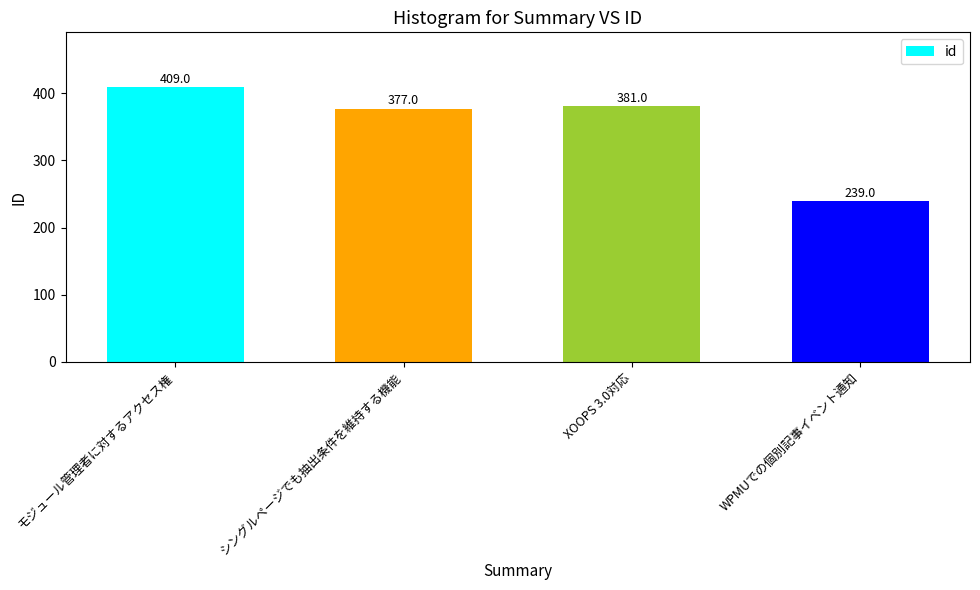

The chart shows a value of 78 at WPMUでの個別記事イベント通知. True or false?

False